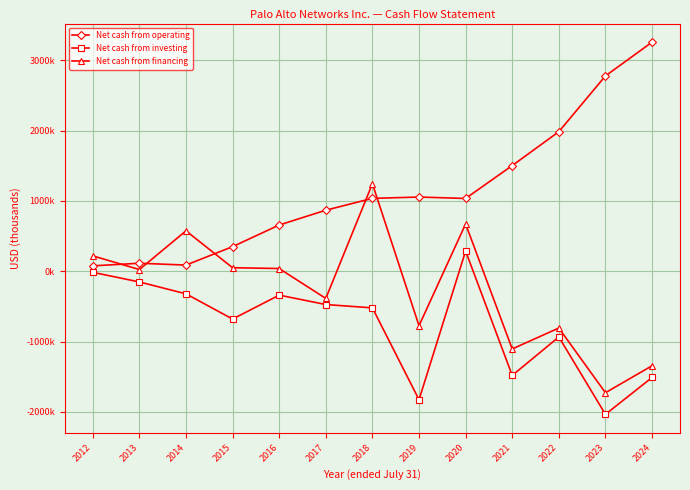

What are all the series names shown in the legend?

Net cash from operating, Net cash from investing, Net cash from financing